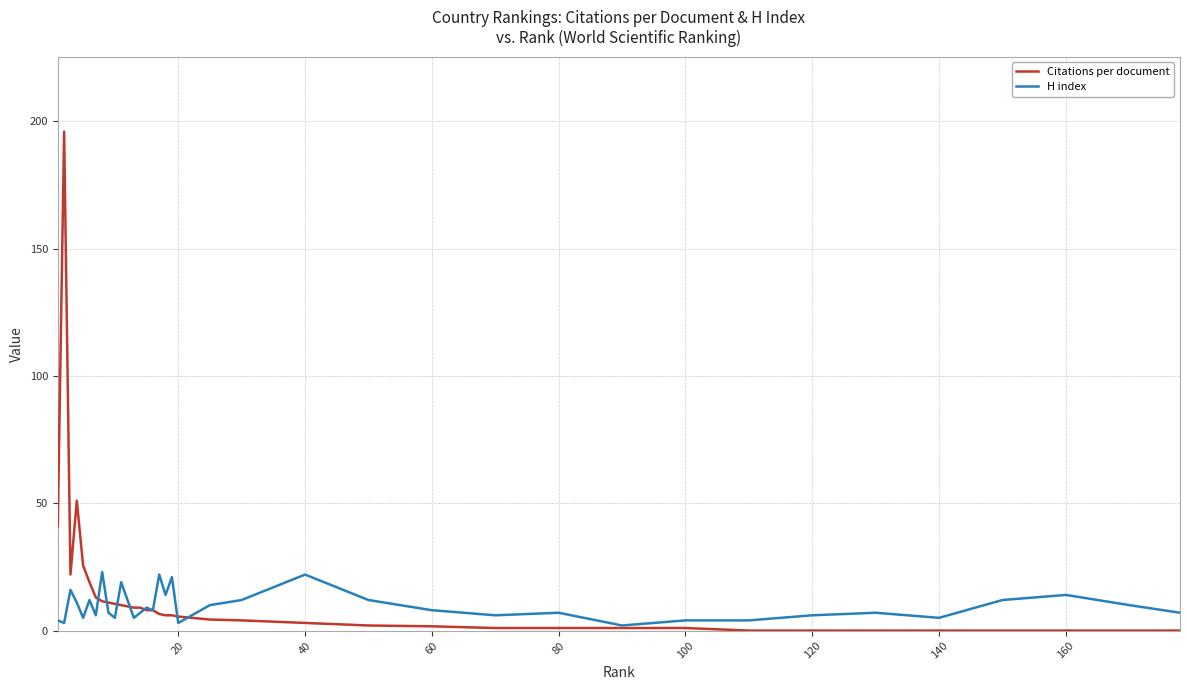

List the series in order of their peak value, lowest first.

H index, Citations per document